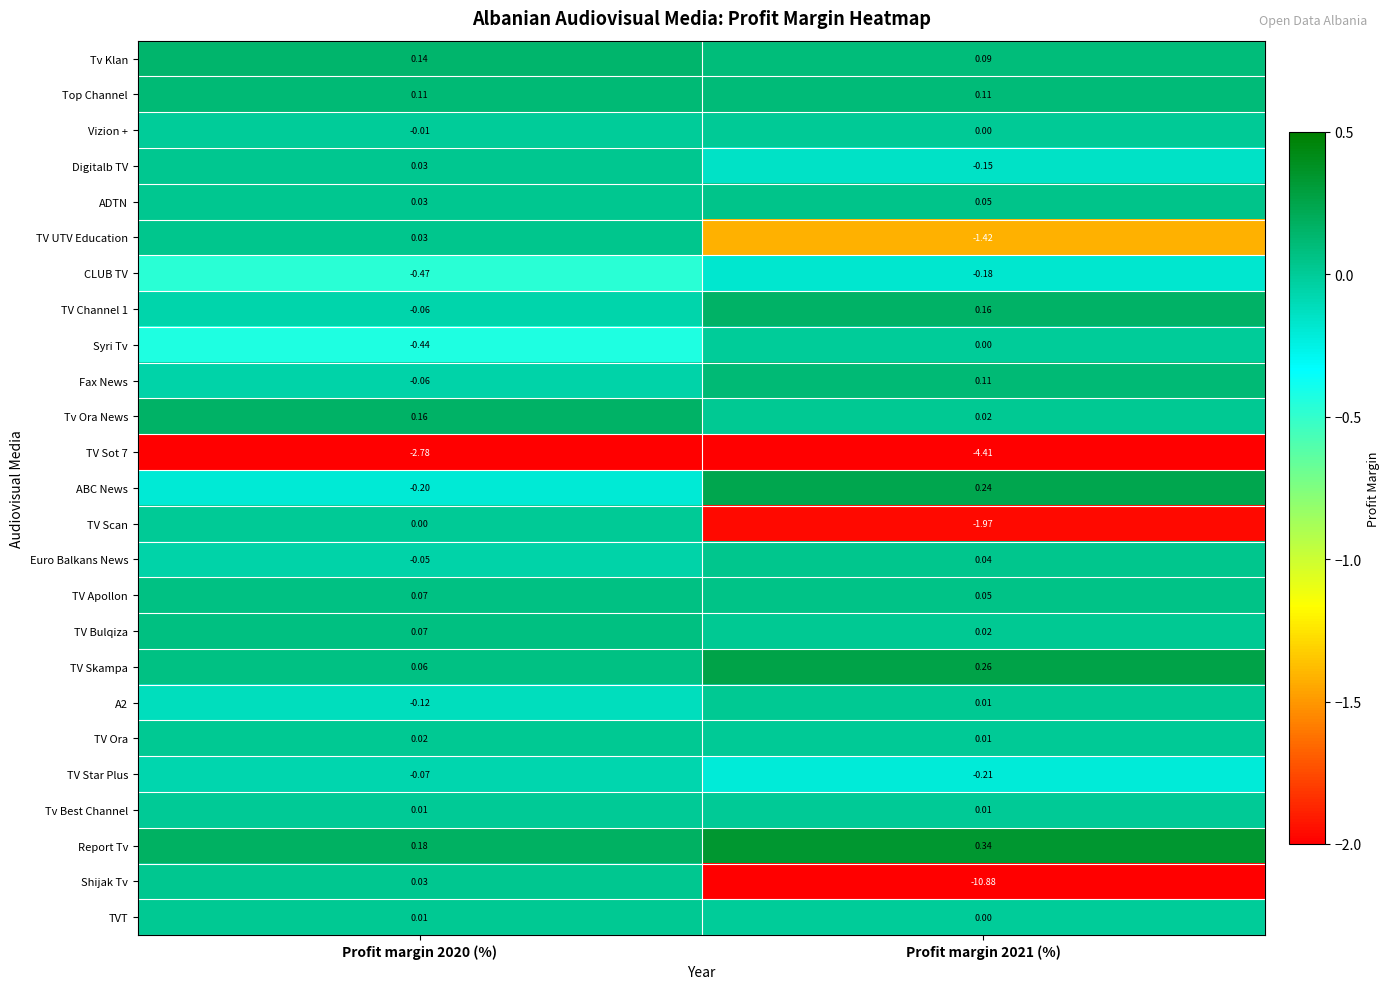

Is the value of TV Sot 7 at Profit margin 2020 (%) greater than the value of ADTN at Profit margin 2021 (%)?

No